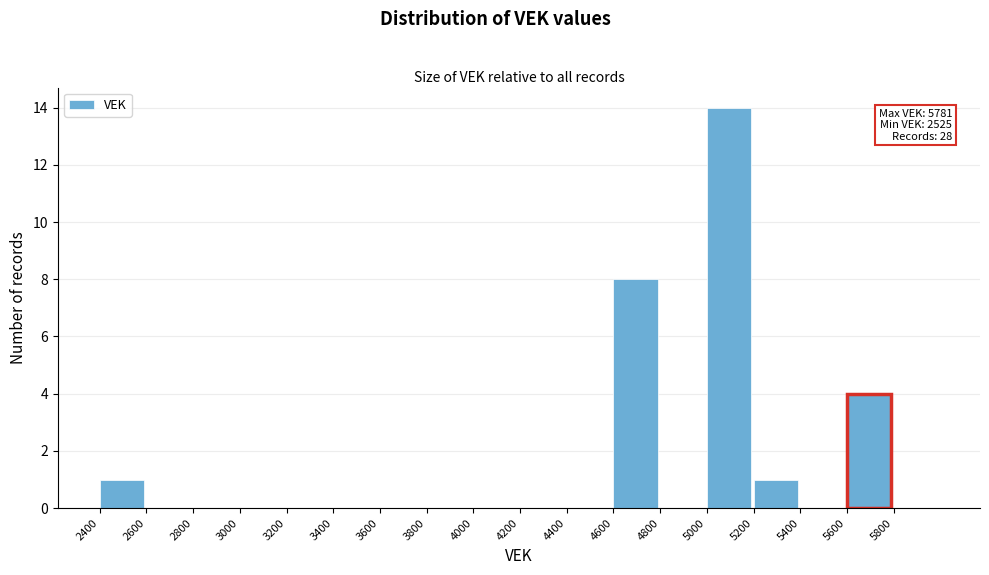

Which range on the x-axis has the tallest bar?

5000 to 5200